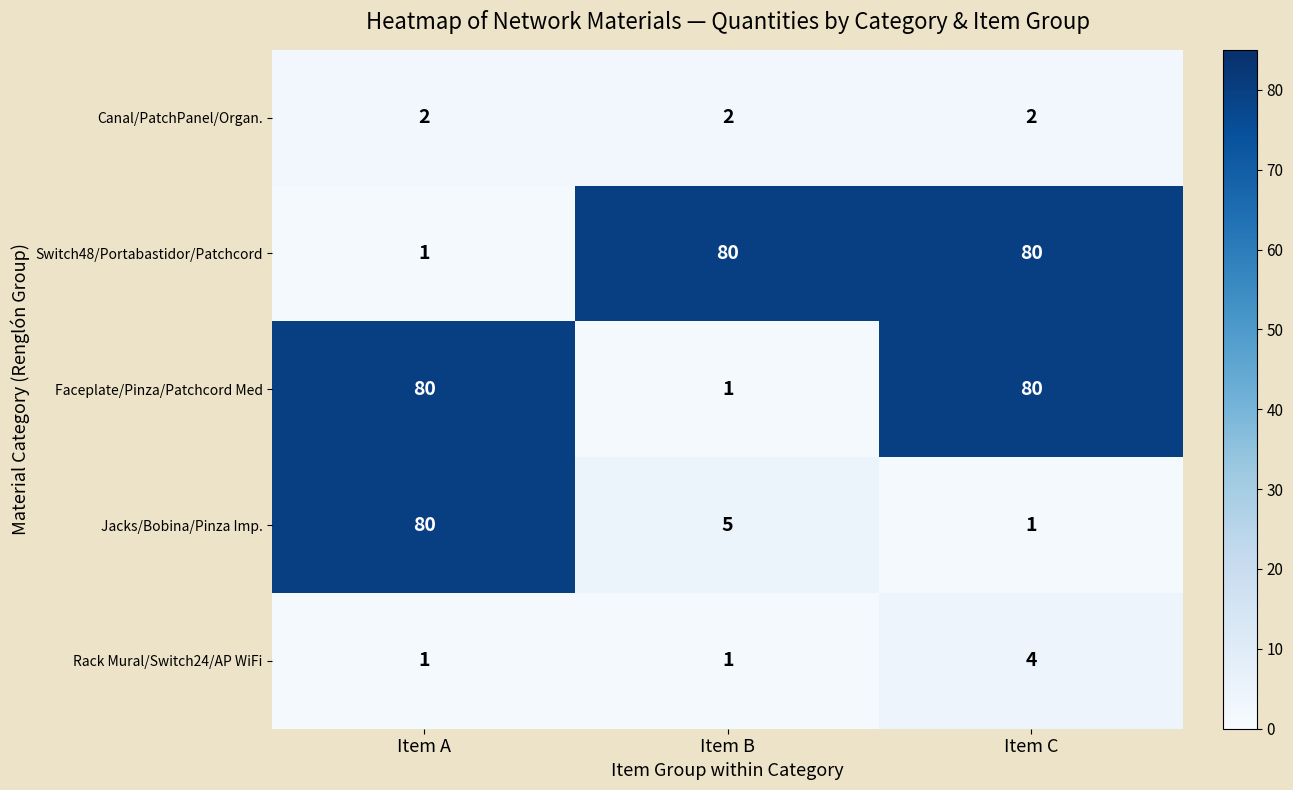

What is the difference between the Rack Mural/Switch24/AP WiFi values at Item C and Item A?

3